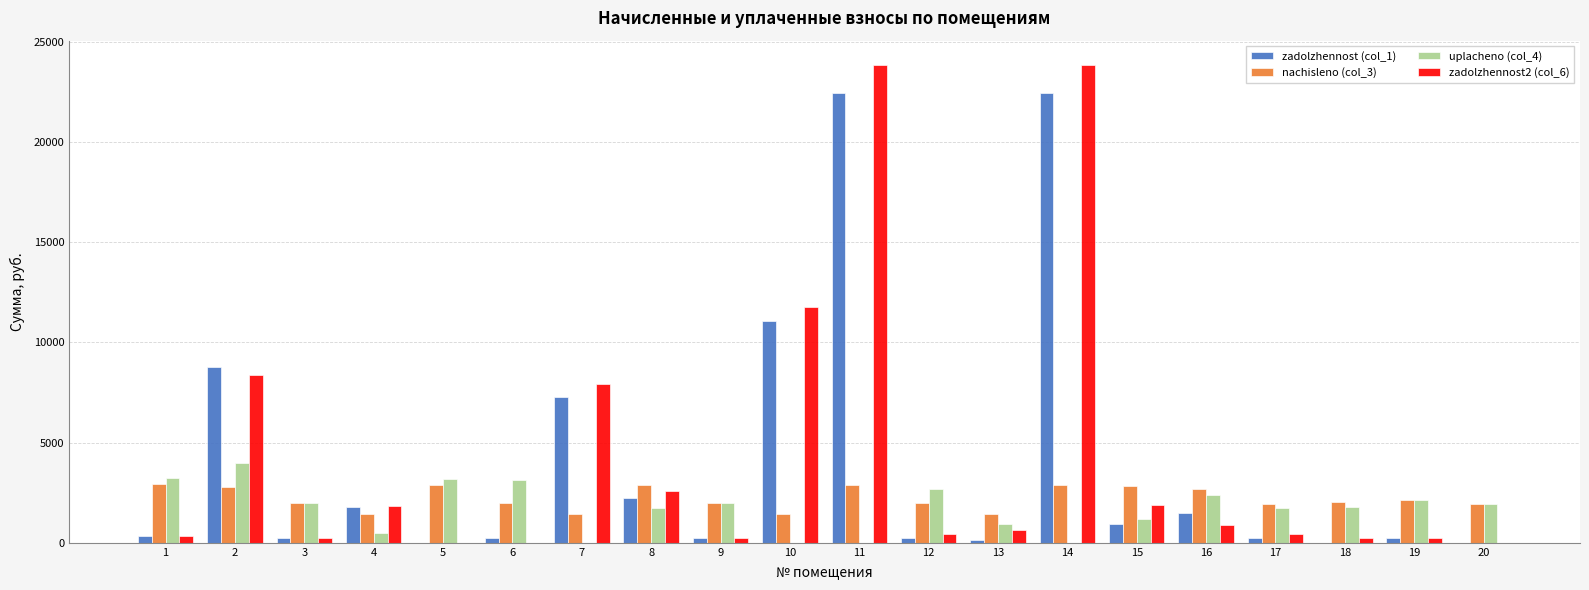

Which series changed the most between 2 and 5?

zadolzhennost (col_1)